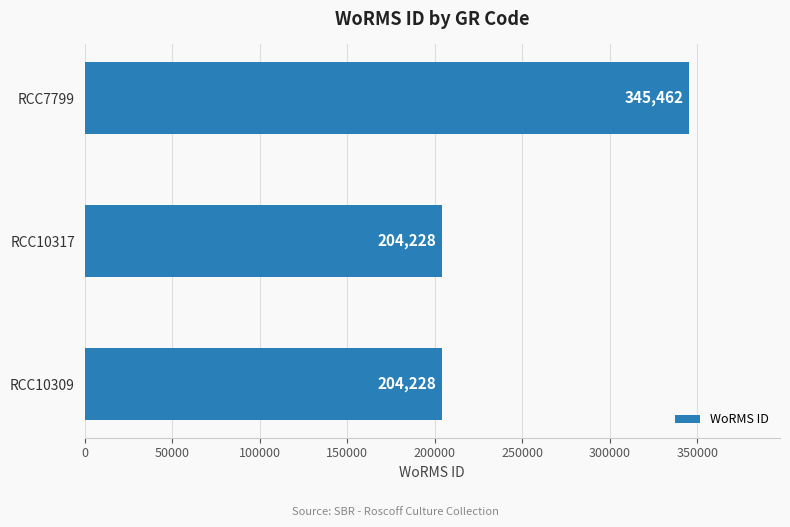

Reading bottom to top, list all the values displayed in this chart.

RCC10309=204228	RCC10317=204228	RCC7799=345462